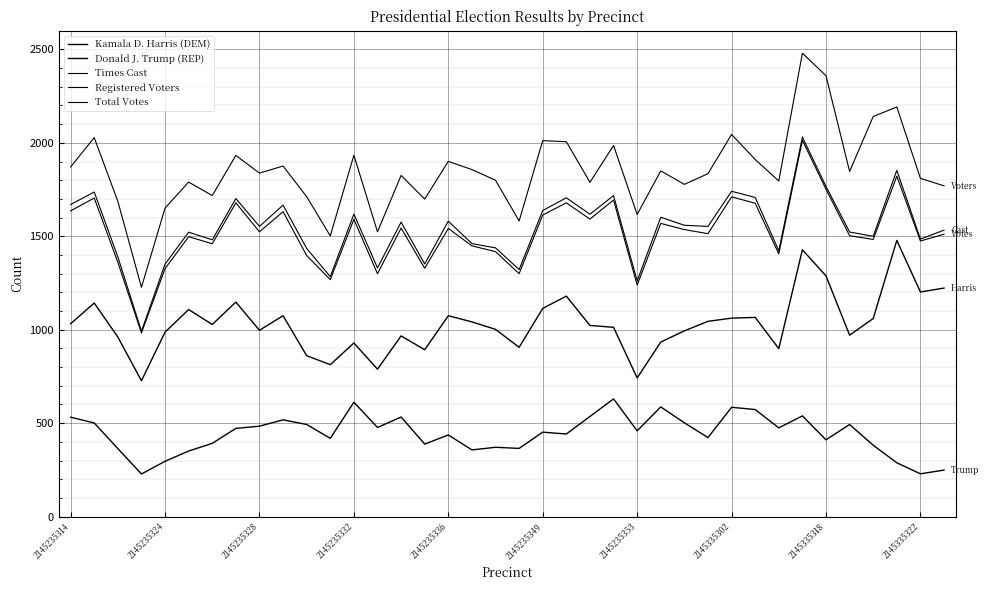

What is the greatest value displayed?

2480